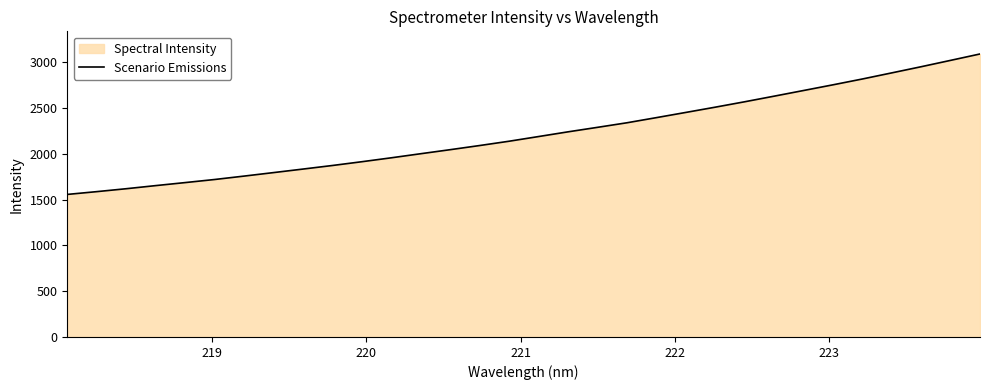

What is the minimum value shown in the chart?

1558.0